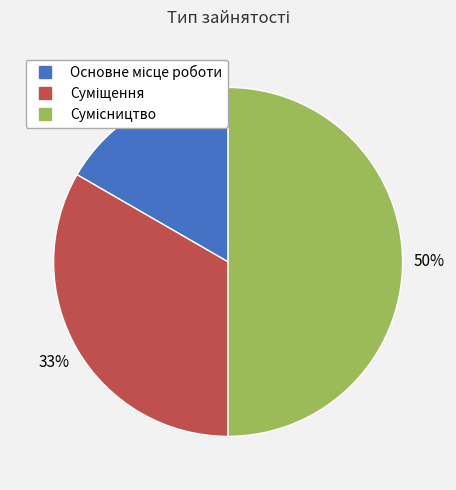

To the nearest percent, what is the average slice percentage?

33%